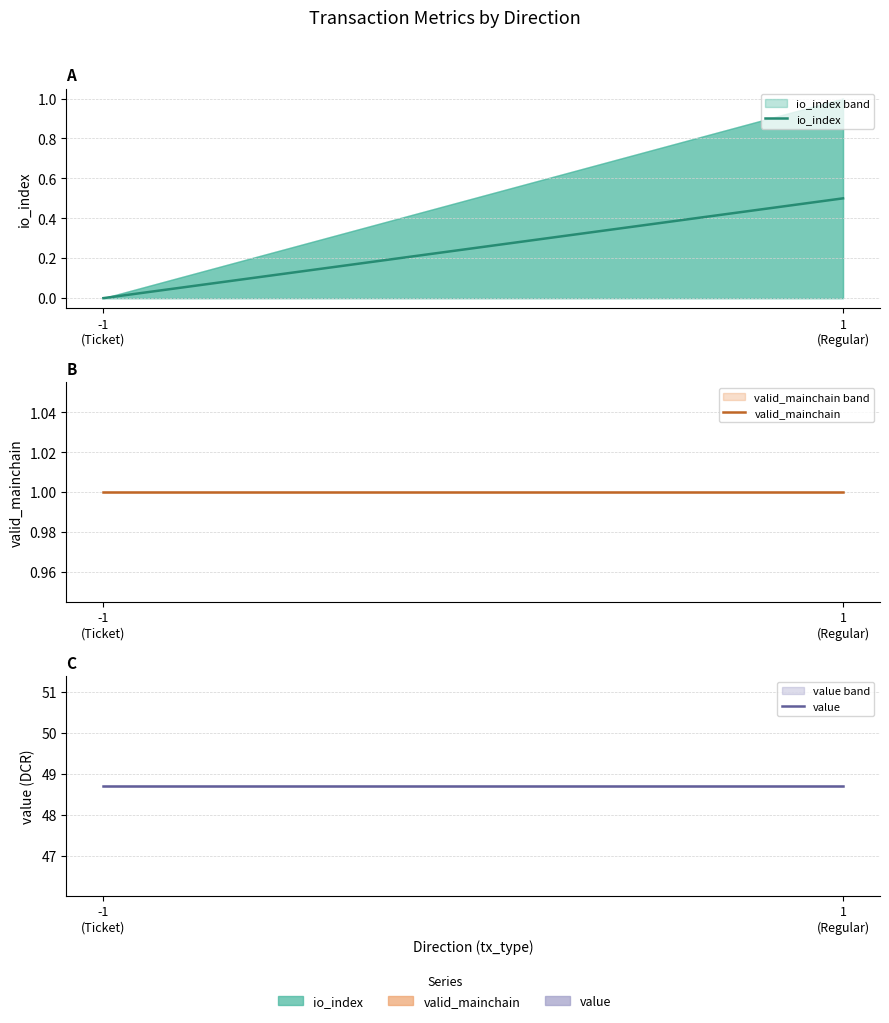

Reading left to right, extract all data points from this chart.

io_index: -1
(Ticket)=0.0	1
(Regular)=0.5
valid_mainchain: -1
(Ticket)=1.0	1
(Regular)=1.0
value: -1
(Ticket)=48.7	1
(Regular)=48.7